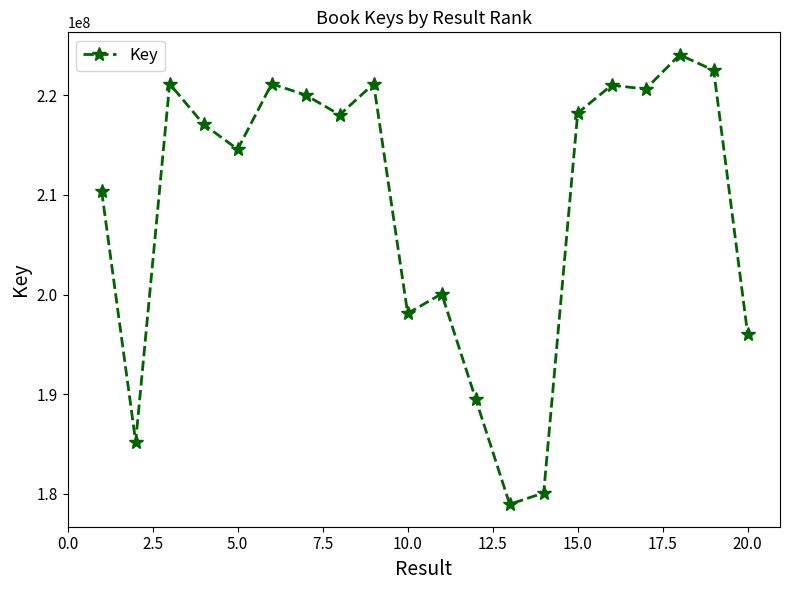

What is the value of the 5th point from the left?

214576316